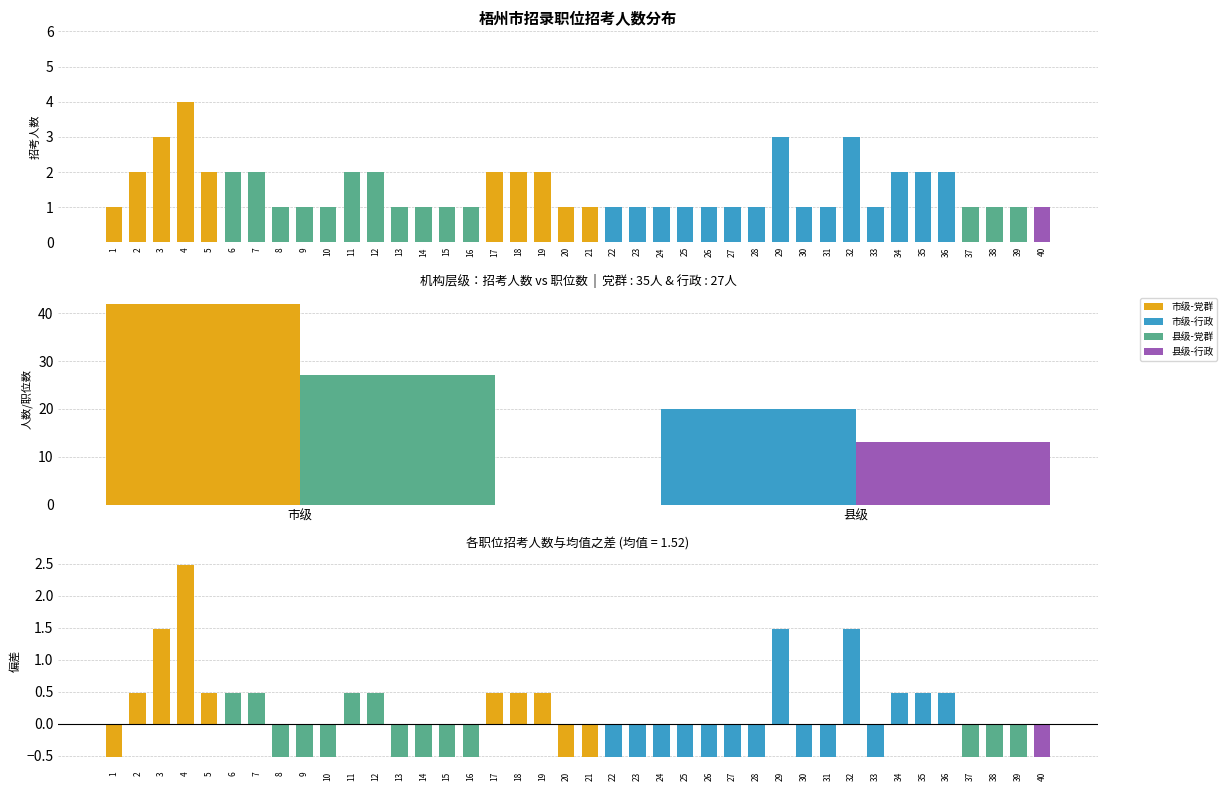

What is the label of the 30th bar from the right?

县级-党群